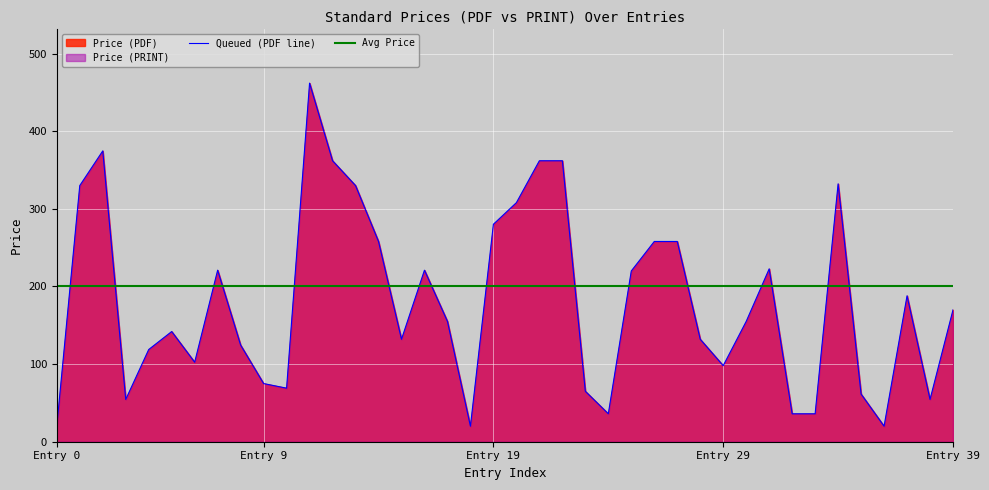

Does the chart display data point markers on the line(s)?

No